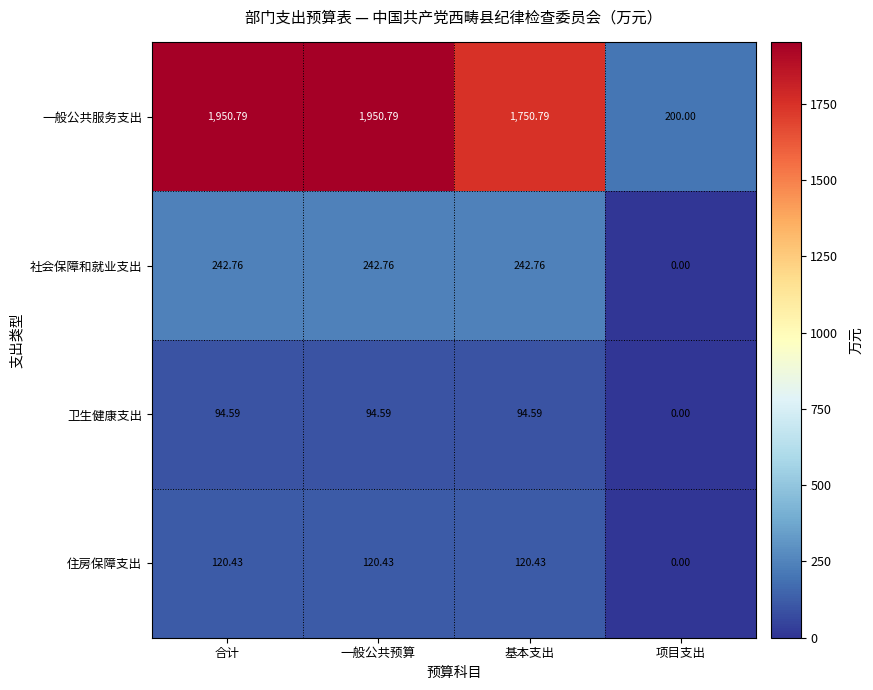

Where is 卫生健康支出 nearest to the value 47?

项目支出